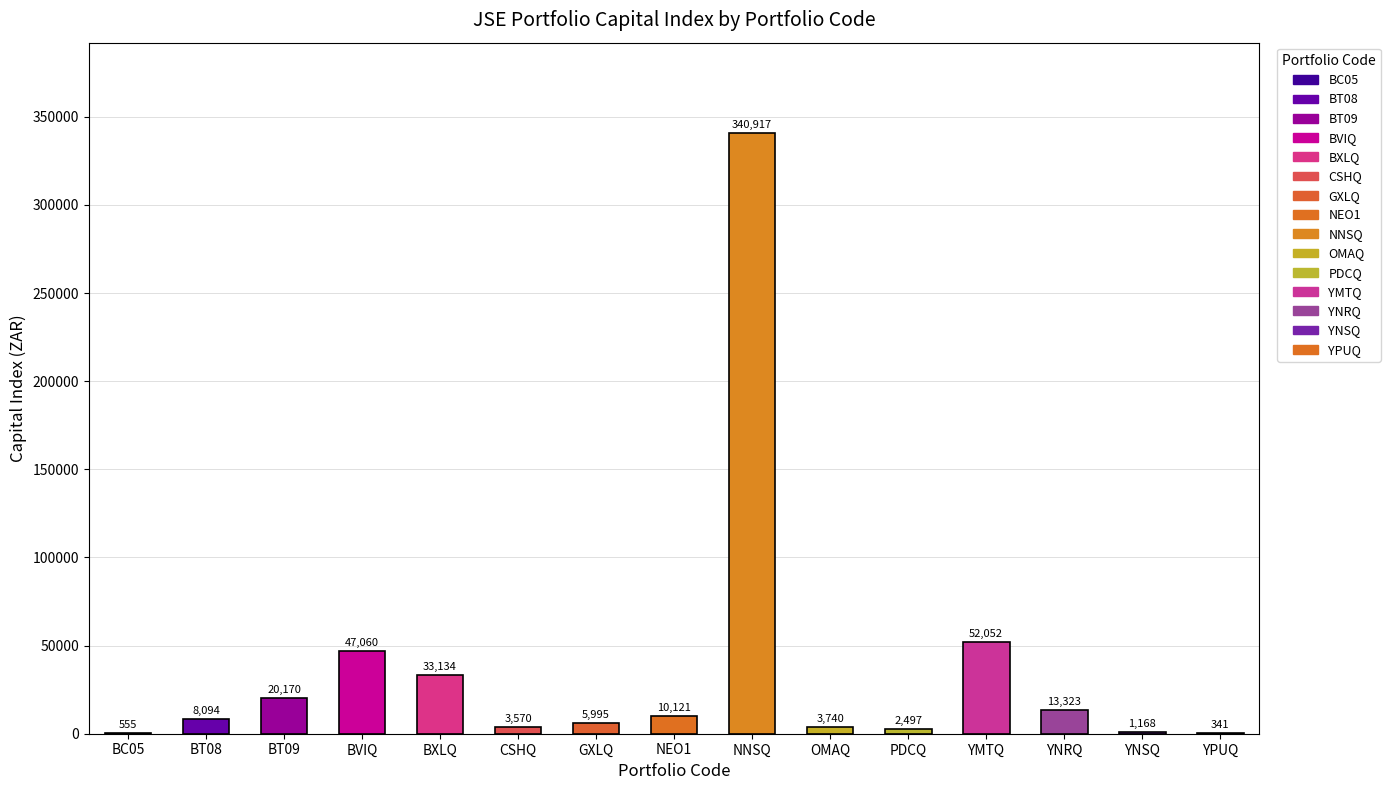

Which label corresponds to the largest value in the chart?

NNSQ